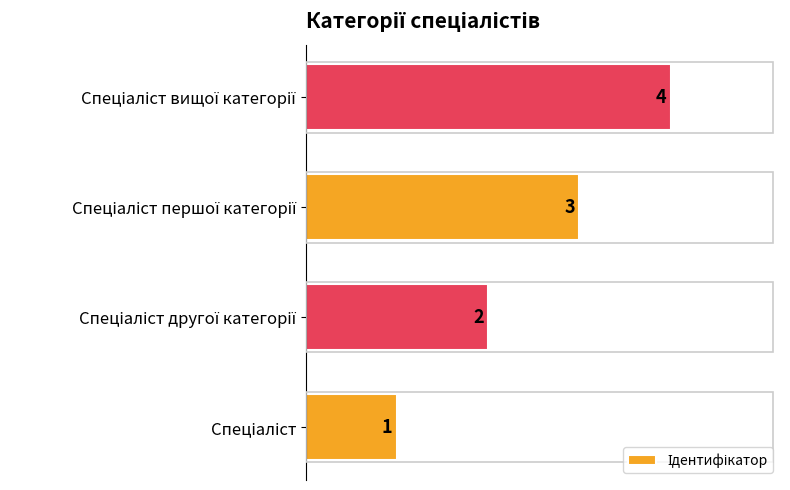

Does the chart contain stacked bars?

No